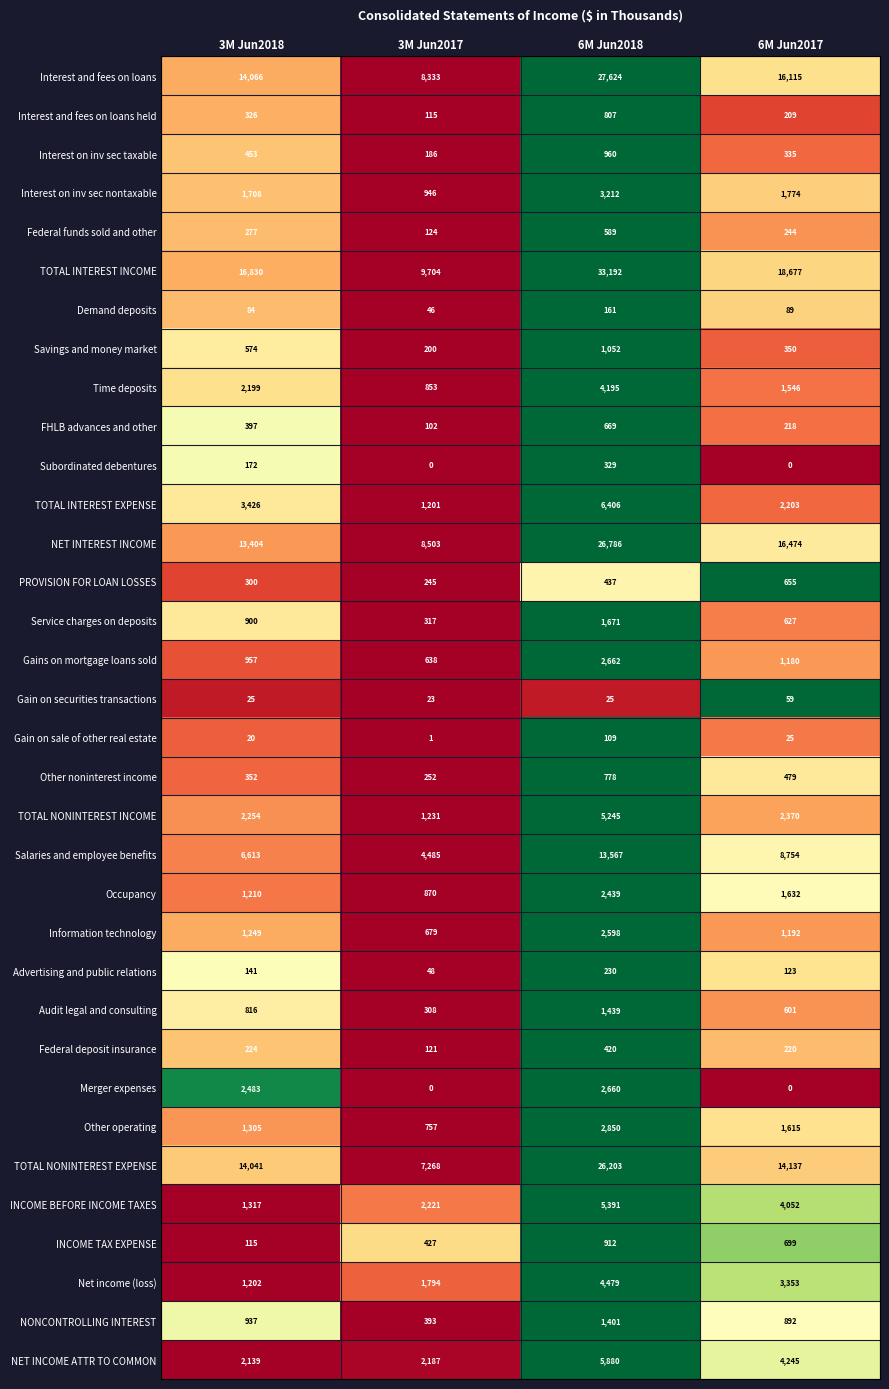

Which category has the highest value across all series?

6M Jun2018